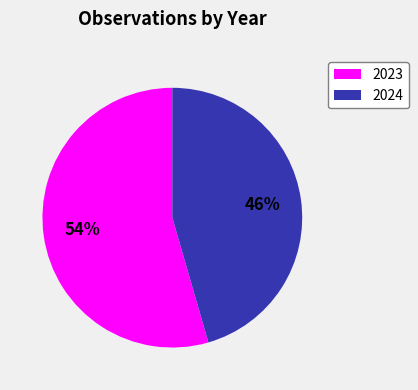

Which has a higher value, 2023 or 2024?

2023